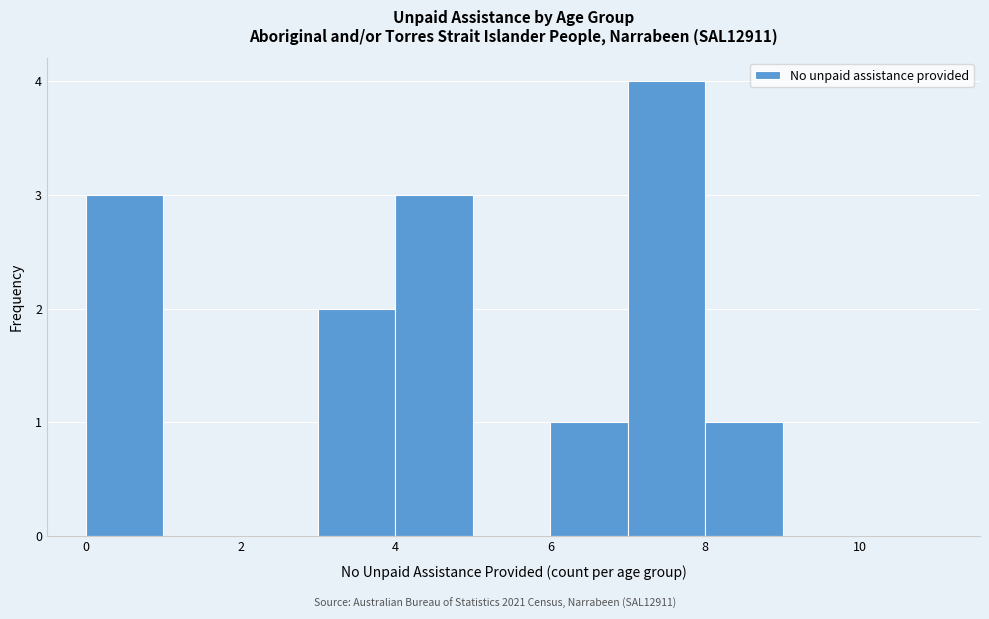

Reading left to right, transcribe this chart: for each bar, give the range it covers on the x-axis and its height. The values are not printed on the chart, so give them approximately, as read against the axis.

0 to 1: 3
1 to 2: 0
2 to 3: 0
3 to 4: 2
4 to 5: 3
5 to 6: 0
6 to 7: 1
7 to 8: 4
8 to 9: 1
9 to 10: 0
10 to 11: 0